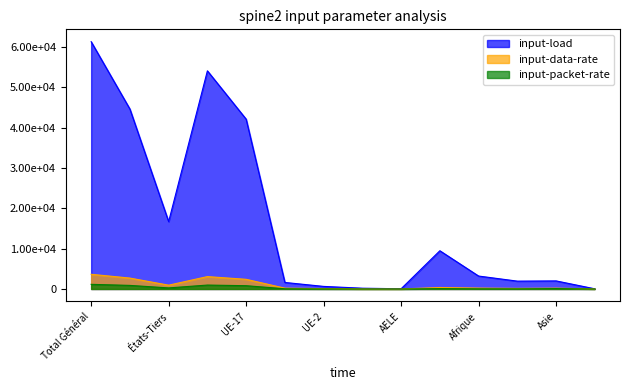

Which label corresponds to the largest value in the chart?

Total Général